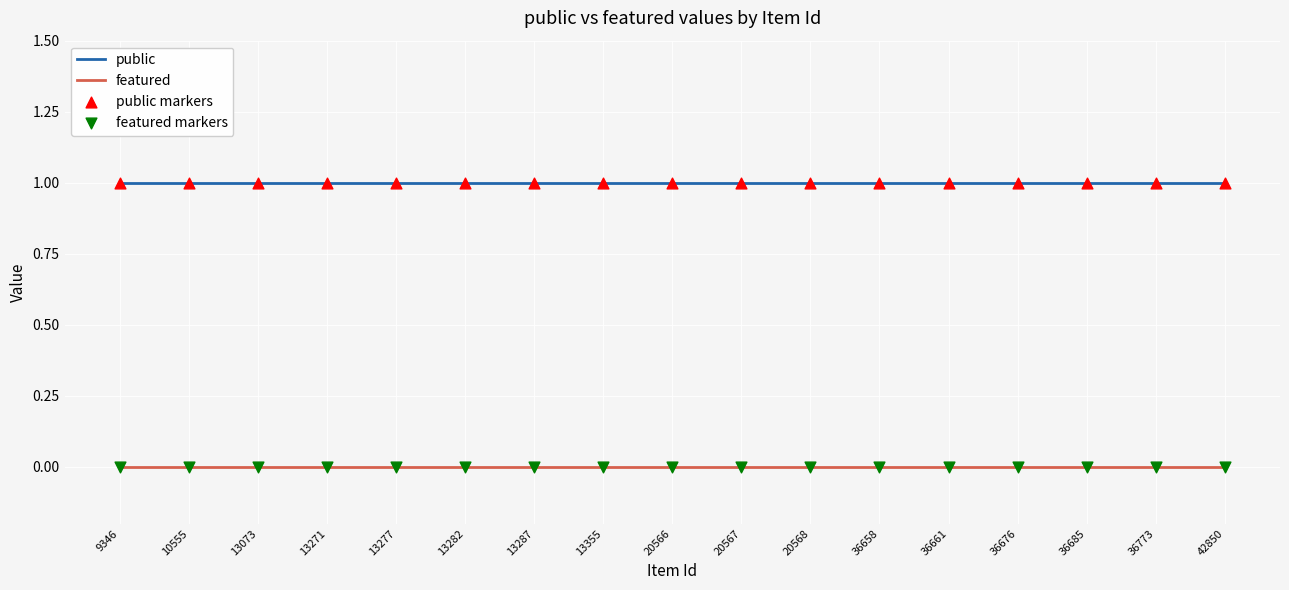

Is the value of featured at 13277 greater than the value of public at 36661?

No